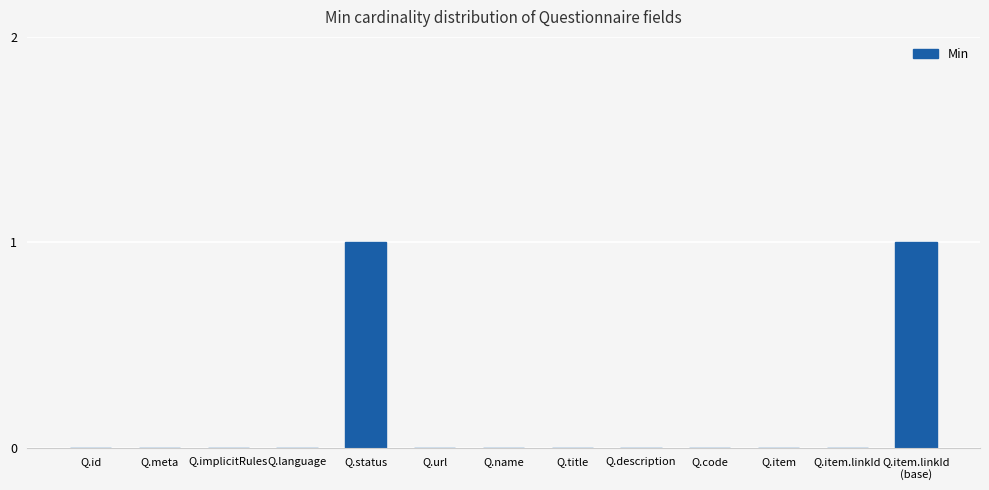

Reading left to right, what are all the values shown in this chart?

0	0	0	0	1	0	0	0	0	0	0	0	1